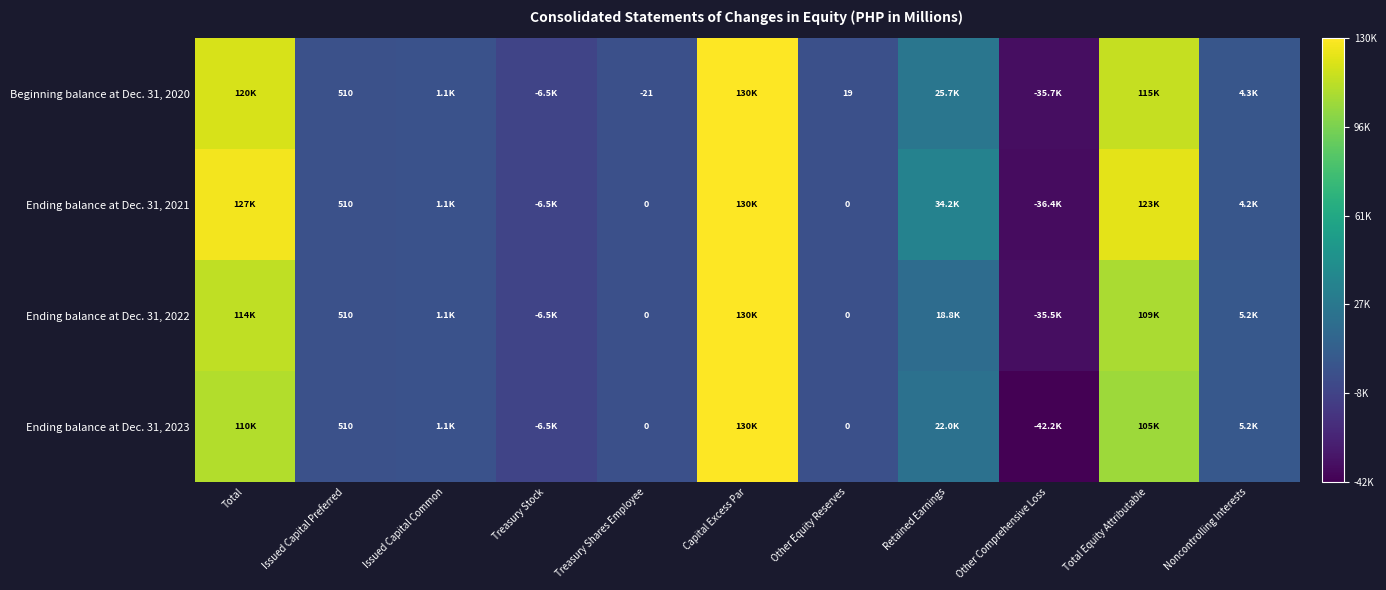

What is the difference between the highest and lowest values at Other Equity Reserves?

19